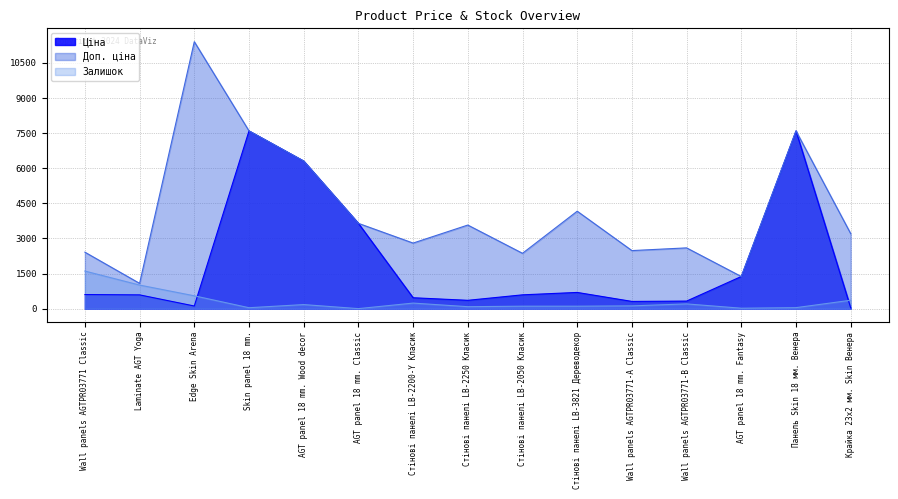

Is it true that Ціна equals 467.3 at Стінові панелі LB-2200-Y Класик?

True